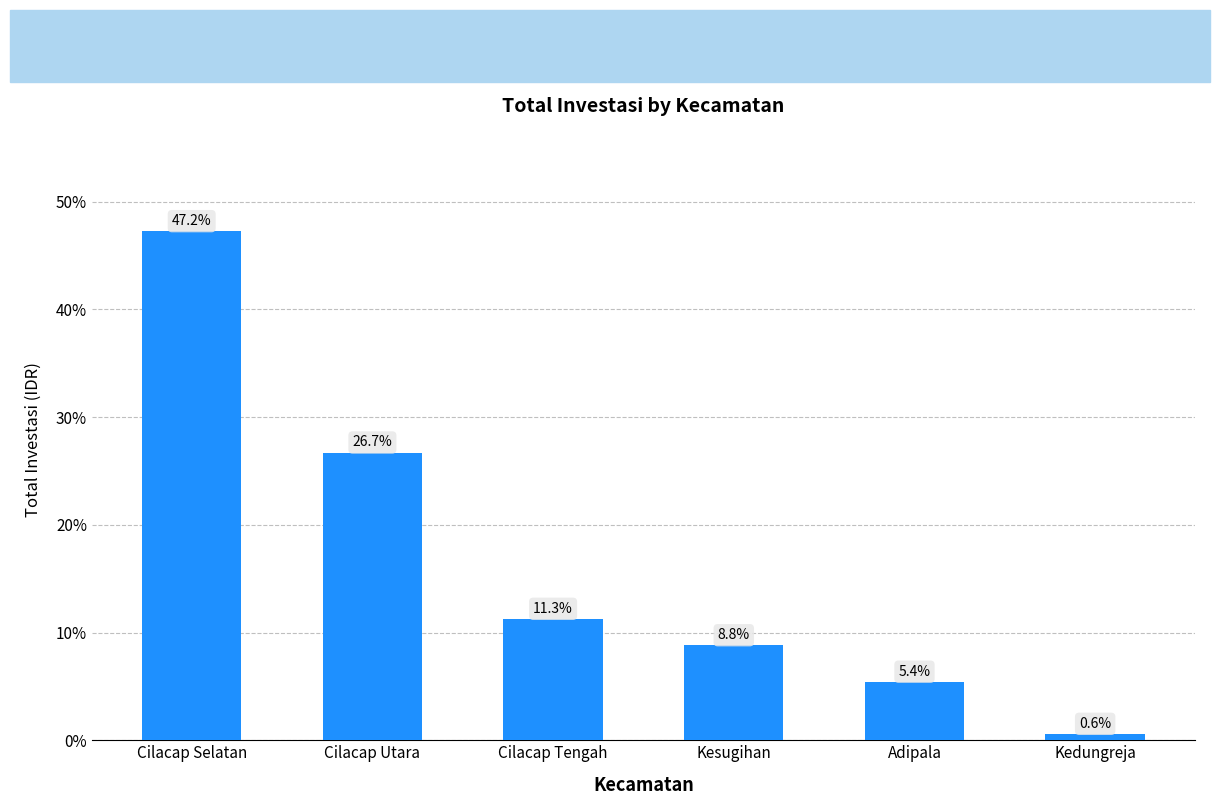

Are the bars grouped side by side (vs. stacked)?

No